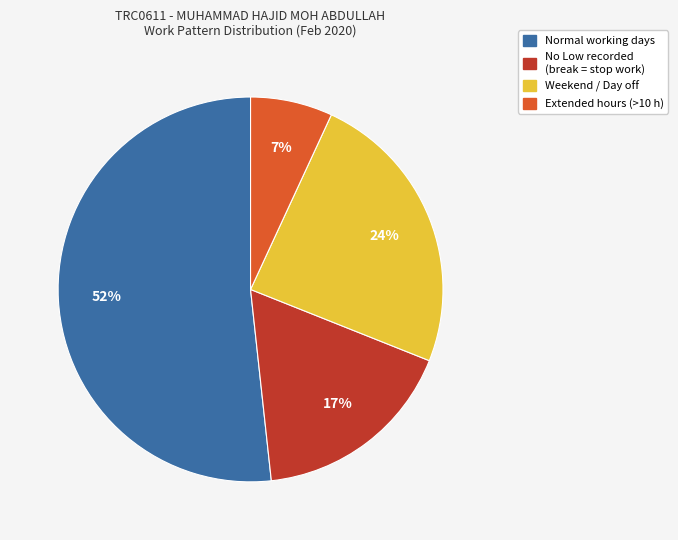

To the nearest percent, what is the difference between the No Low recorded (break = stop work) and Weekend / Day off slice percentages?

7%